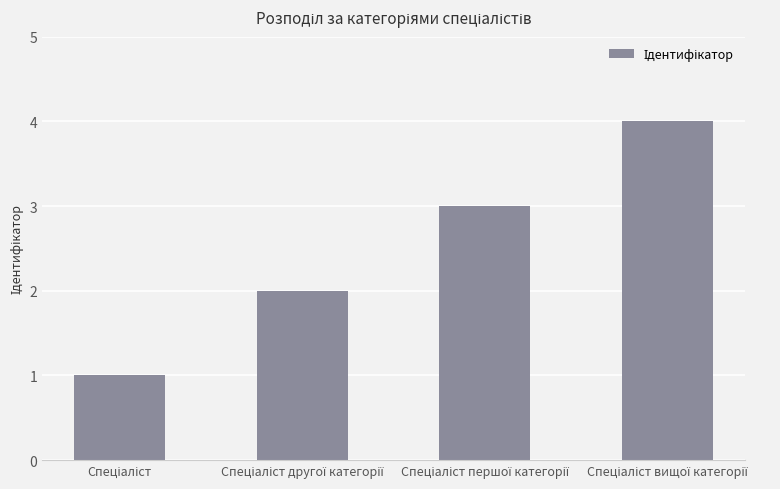

How many values are between 2 and 4?

3